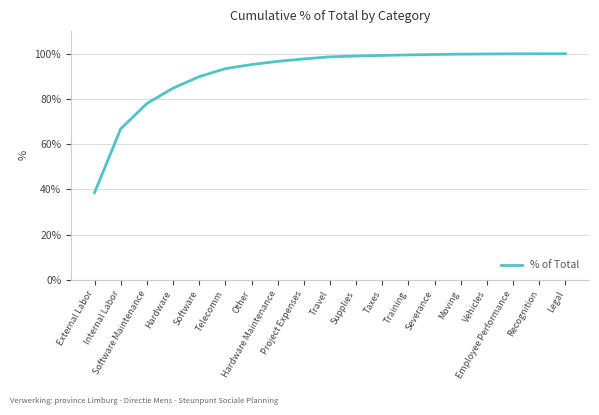

What is the smallest value displayed?

0.4